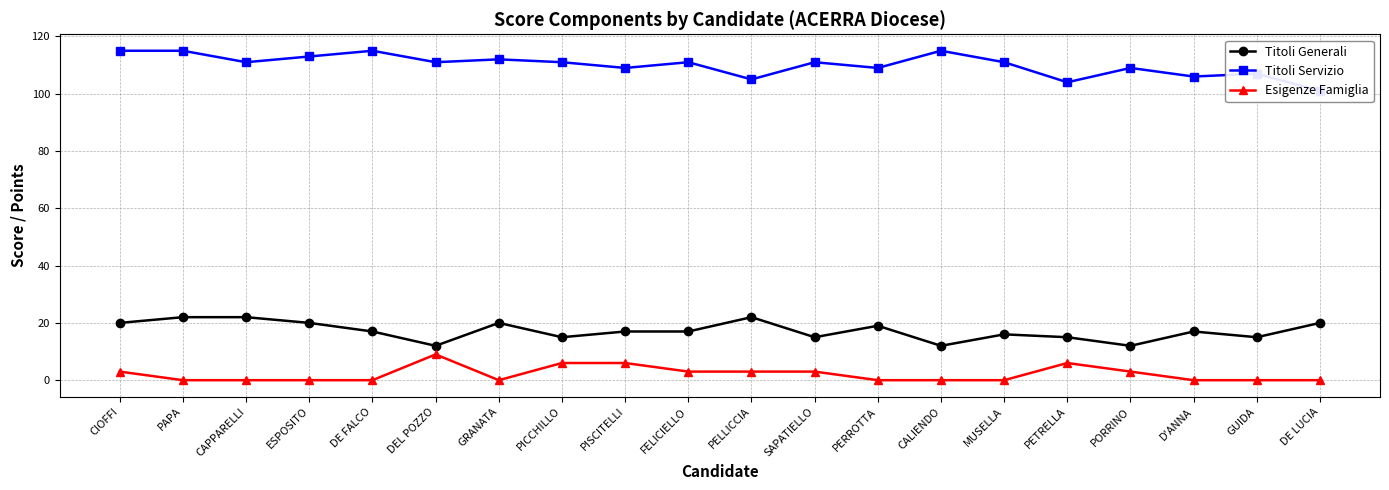

Which series has the largest range (max minus min)?

Titoli Servizio